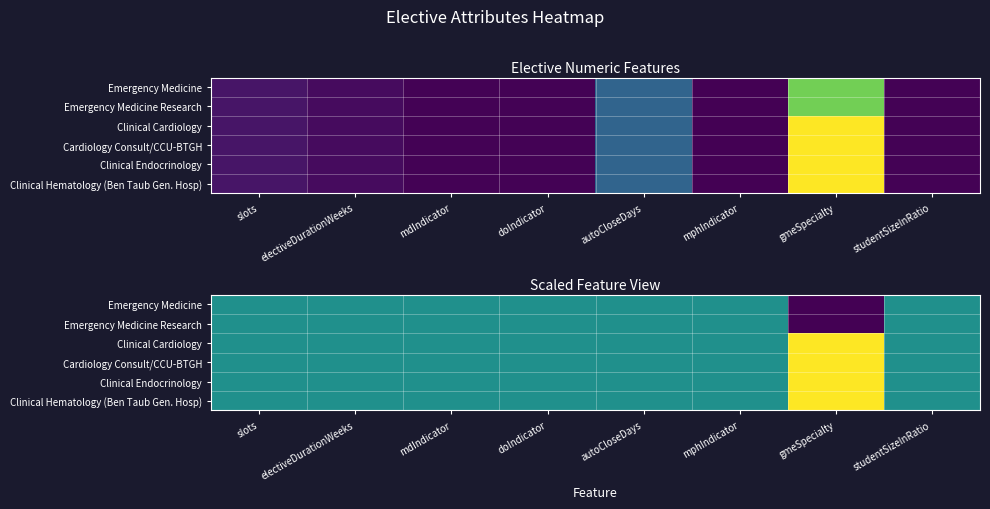

What is the difference between the maximum and minimum values in the Clinical Endocrinology series?

0.5